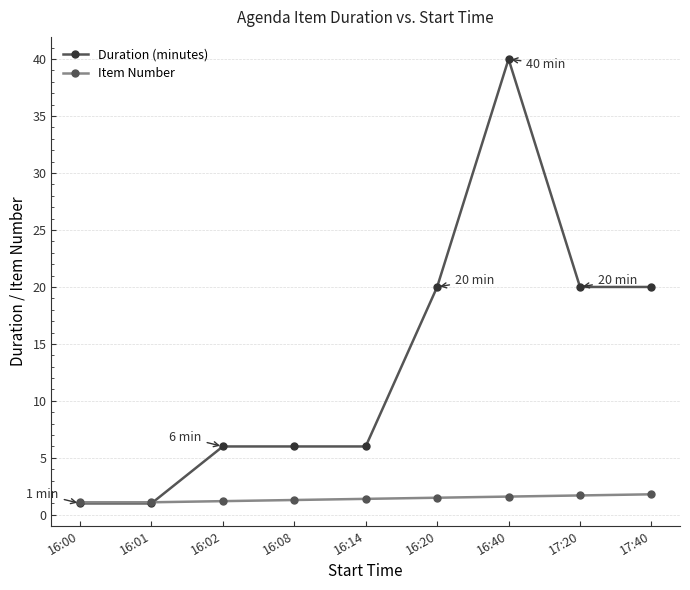

The Duration (minutes) series shows 20.8 at 16:40. True or false?

False